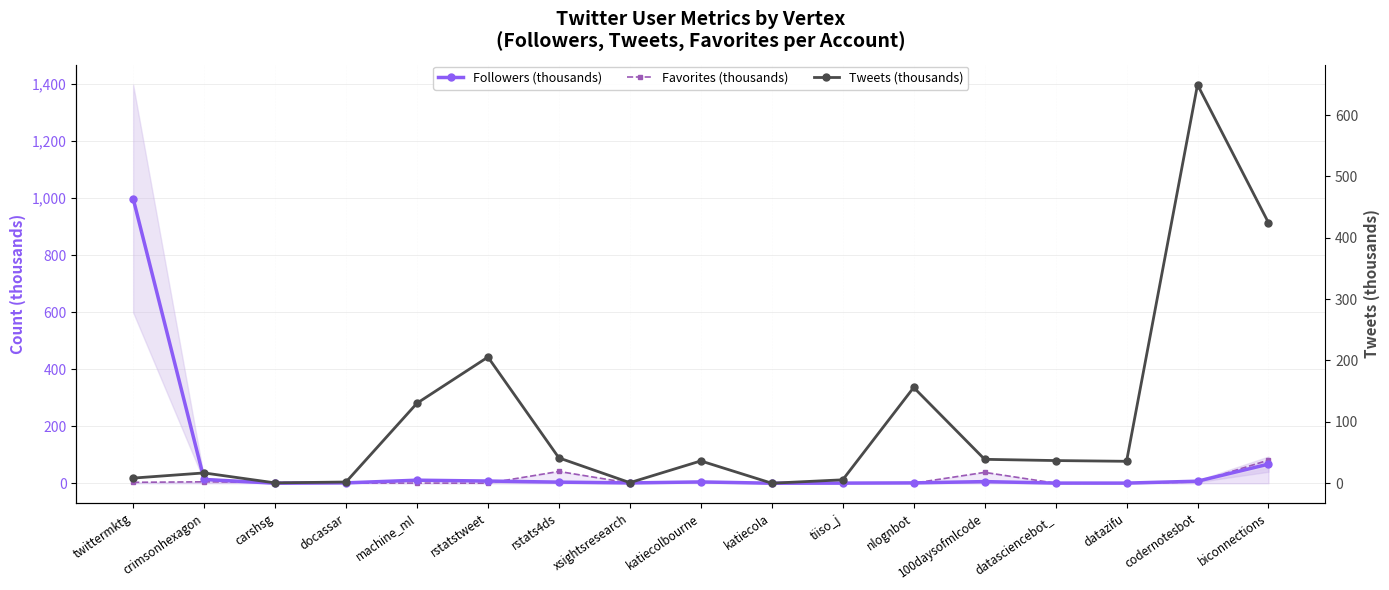

Rank the categories by Tweets (thousands) value from lowest to highest.

katiecola, carshsg, xsightsresearch, docassar, tiiso_j, twittermktg, crimsonhexagon, datazifu, katiecolbourne, datasciencebot_, 100daysofmlcode, rstats4ds, machine_ml, nlognbot, rstatstweet, biconnections, codernotesbot